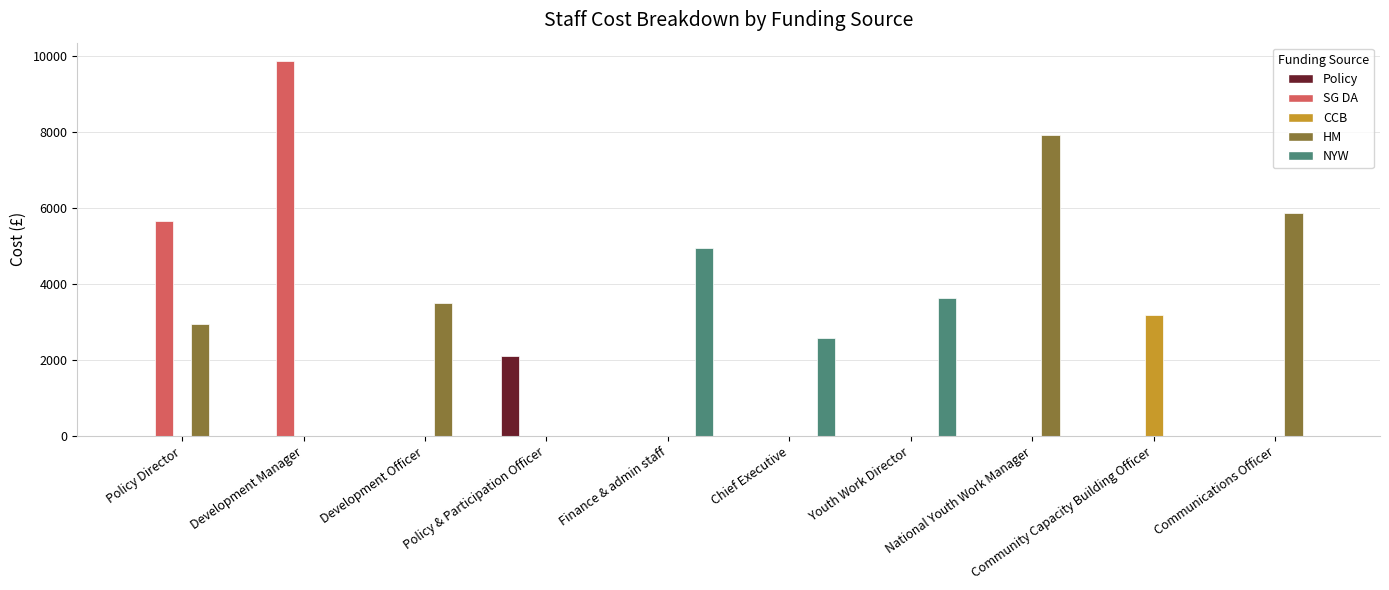

Reading left to right, what are all the values shown in this chart?

Policy: 0.0	0.0	0.0	2116.6	0.0	0.0	0.0	0.0	0.0	0.0
SG DA: 5642.1	9848.9	0.0	0.0	0.0	0.0	0.0	0.0	0.0	0.0
CCB: 0.0	0.0	0.0	0.0	0.0	0.0	0.0	0.0	3184.2	0.0
HM: 2940.0	0.0	3488.0	0.0	0.0	0.0	0.0	7903.4	0.0	5857.9
NYW: 0.0	0.0	0.0	0.0	4942.8	2583.8	3629.0	0.0	0.0	0.0